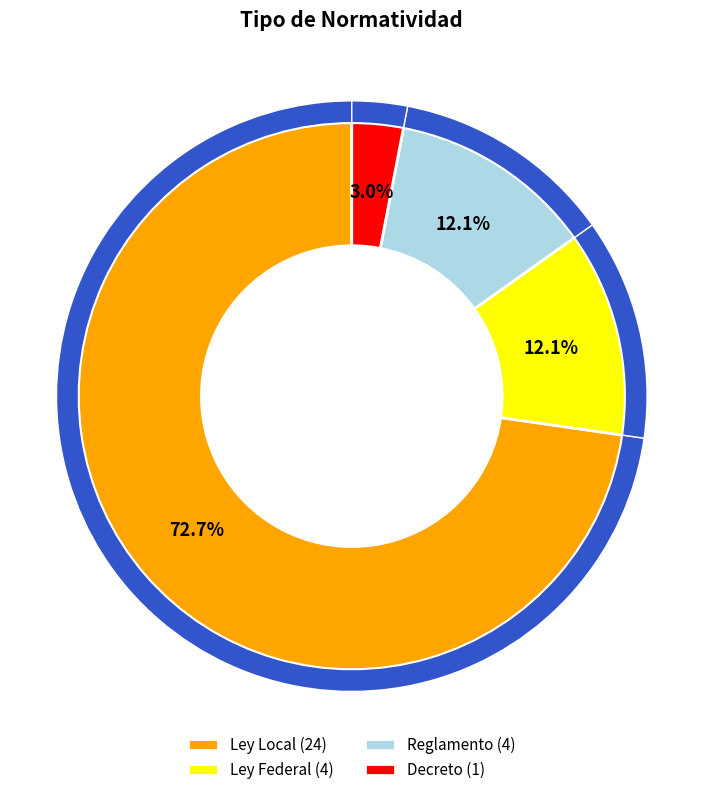

Is there any slice that represents more than half of the pie?

Yes